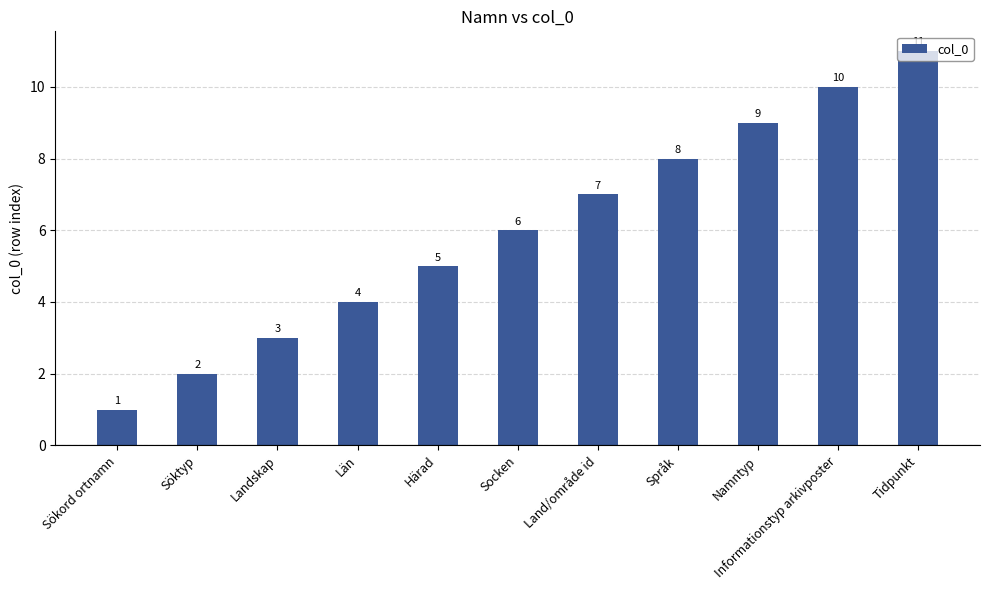

Approximately how many times larger is the value at Informationstyp arkivposter compared to Sökord ortnamn?

10.0